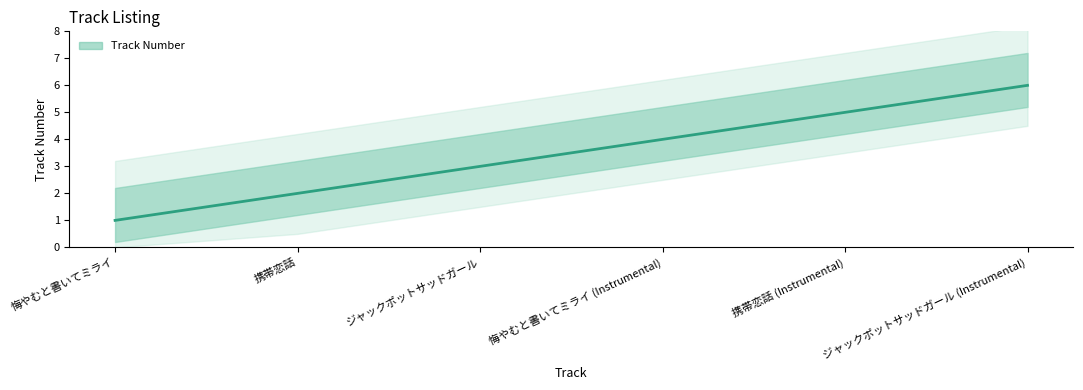

What is the sum of the values at 悔やむと書いてミライ (Instrumental) and 悔やむと書いてミライ?

5